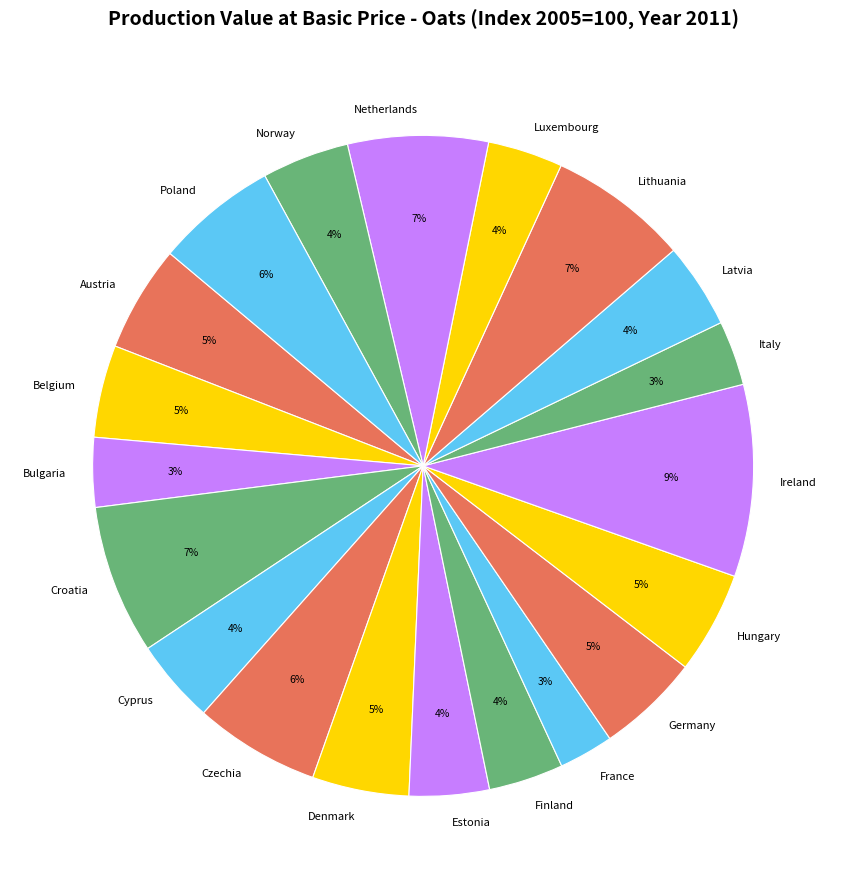

What percentage is the Bulgaria slice, to the nearest percent?

3%